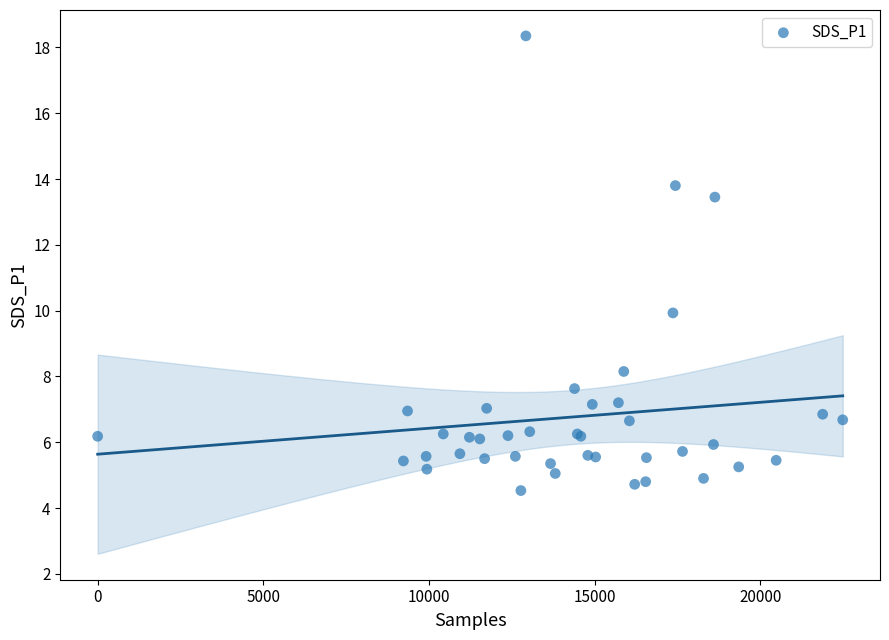

What Y value in the scatter plot is closest to 11?

9.9